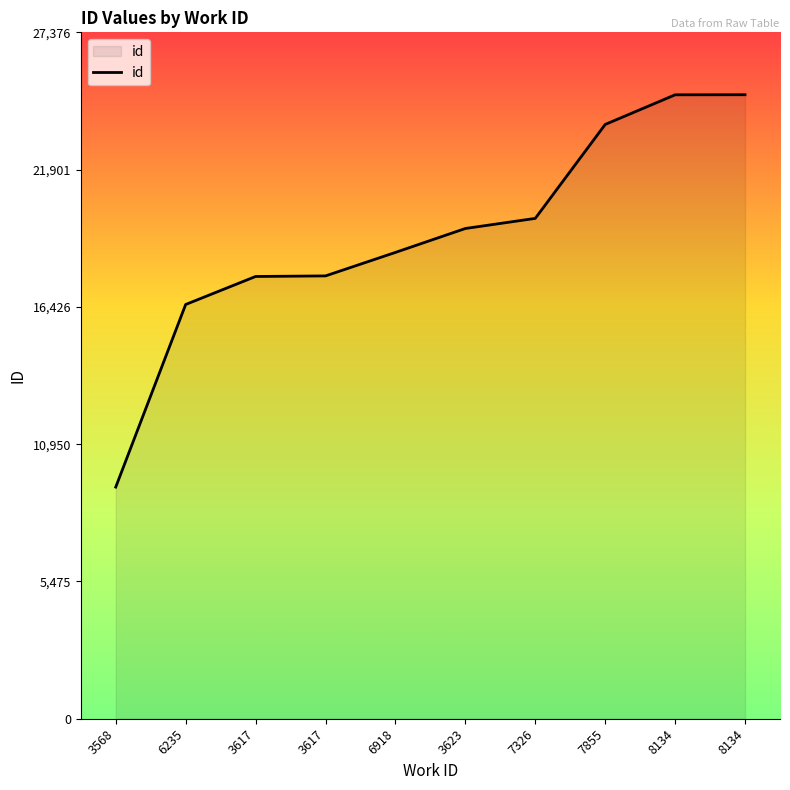

What is the label of the 5th point from the left?

6918